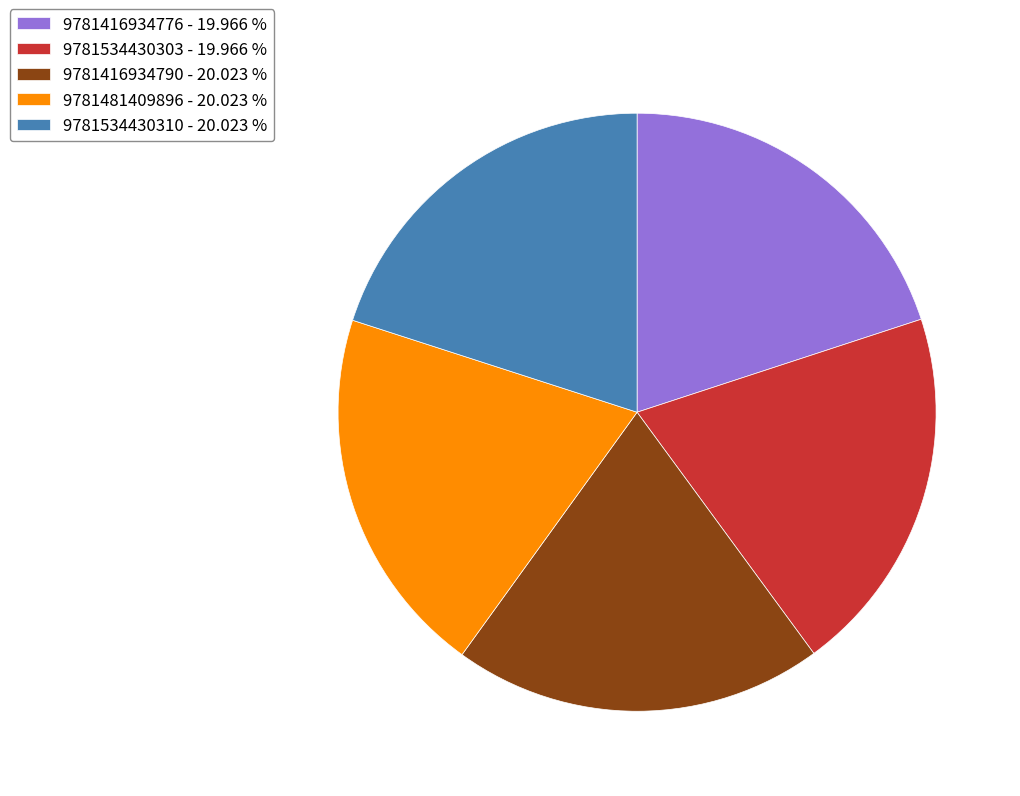

What is the ratio of the value at 9781534430303 - 19.966 % to the value at 9781481409896 - 20.023 %?

1.0